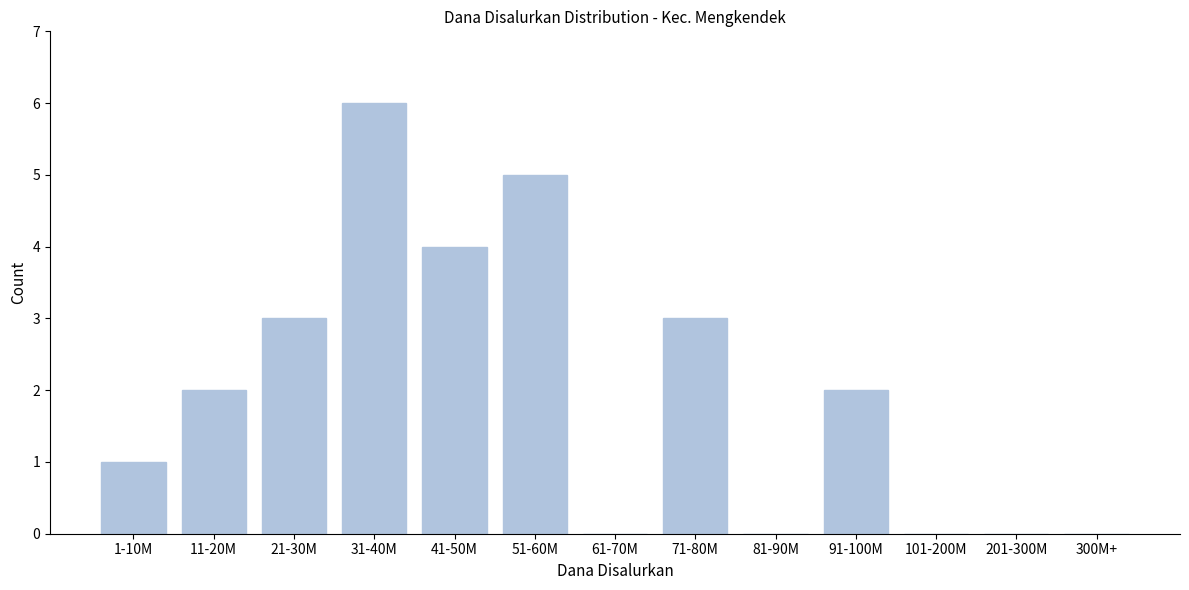

Reading left to right, extract all data points from this chart.

1-10M=1	11-20M=2	21-30M=3	31-40M=6	41-50M=4	51-60M=5	61-70M=0	71-80M=3	81-90M=0	91-100M=2	101-200M=0	201-300M=0	300M+=0